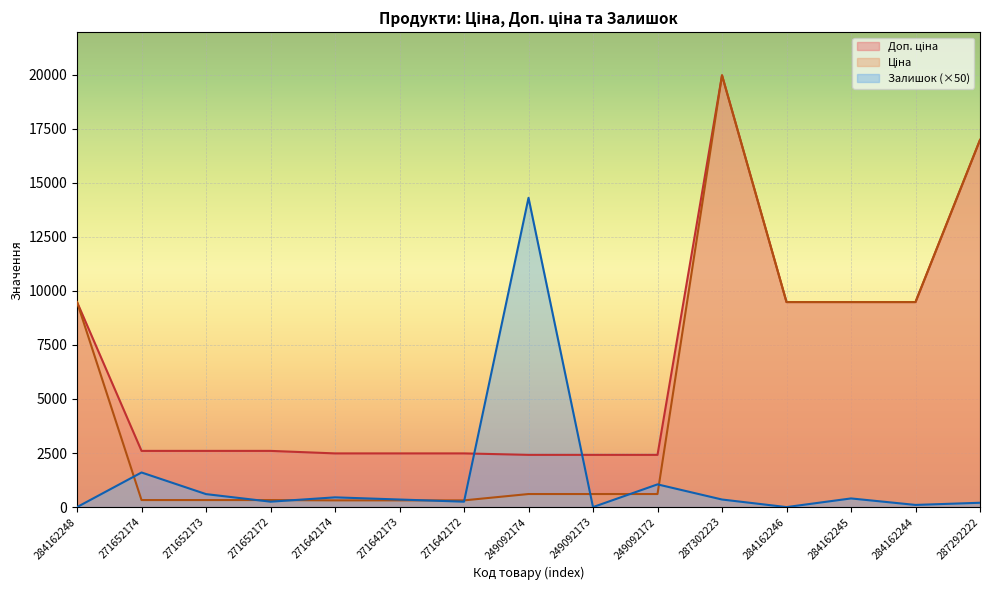

Reading left to right, transcribe all the data shown in this chart.

Ціна: 9480.1	324.8	324.8	324.8	310.3	310.3	310.3	603.7	603.7	603.7	19964.2	9480.1	9480.1	9480.1	16976.3
Доп. ціна: 9480.1	2598.3	2598.3	2598.3	2482.4	2482.4	2482.4	2414.8	2414.8	2414.8	19964.2	9480.1	9480.1	9480.1	16976.3
Залишок: 0.0	1600.0	600.0	250.0	450.0	350.0	250.0	14300.0	0.0	1050.0	350.0	0.0	400.0	100.0	200.0